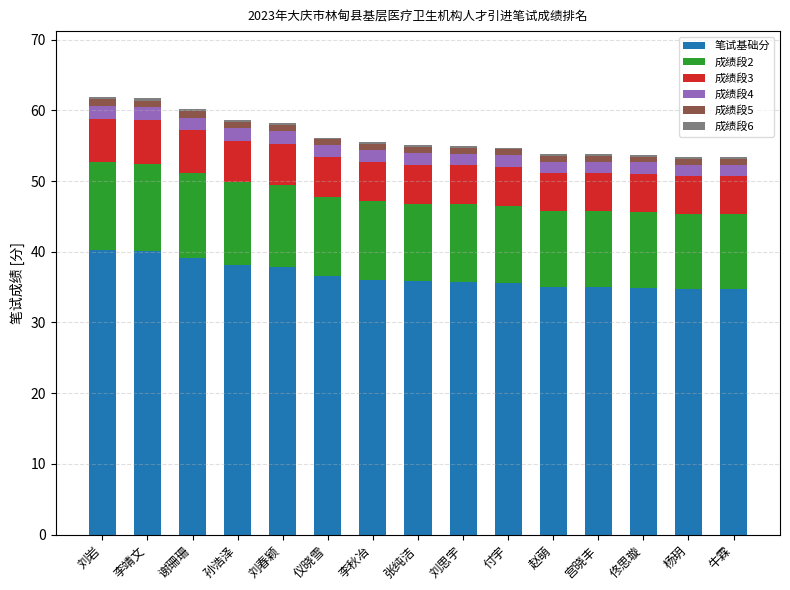

What is the total value across all series at 孙浩泽?

58.6